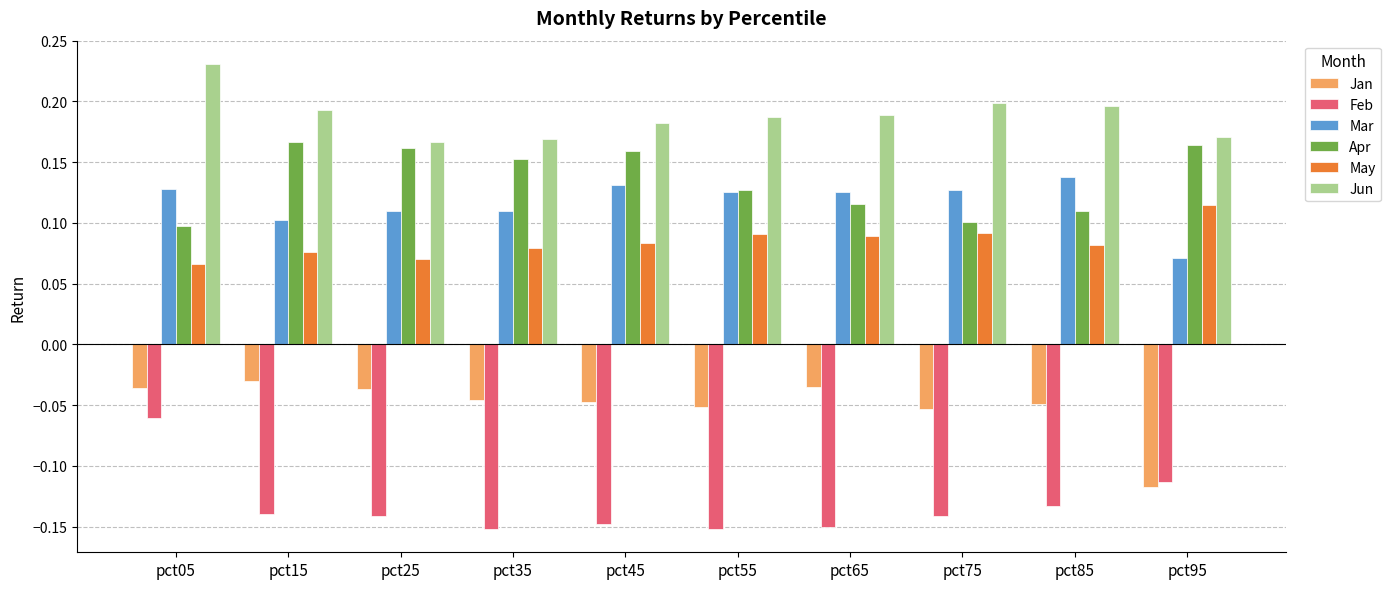

Does the chart contain stacked bars?

No